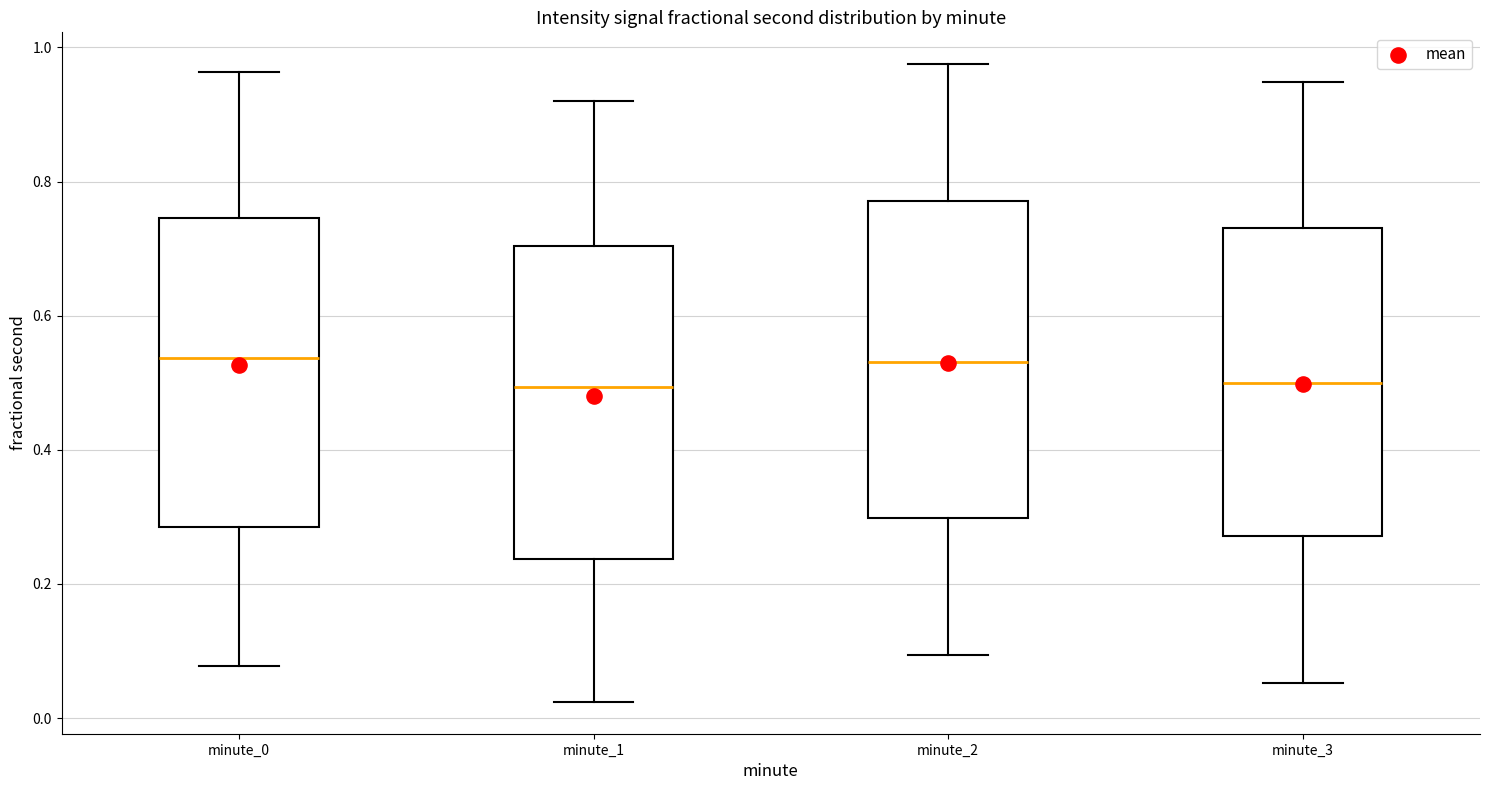

Where is the lower edge of the box for minute_2 on the y-axis? The values are not printed on the chart, so give them approximately, as read against the axis.

0.30